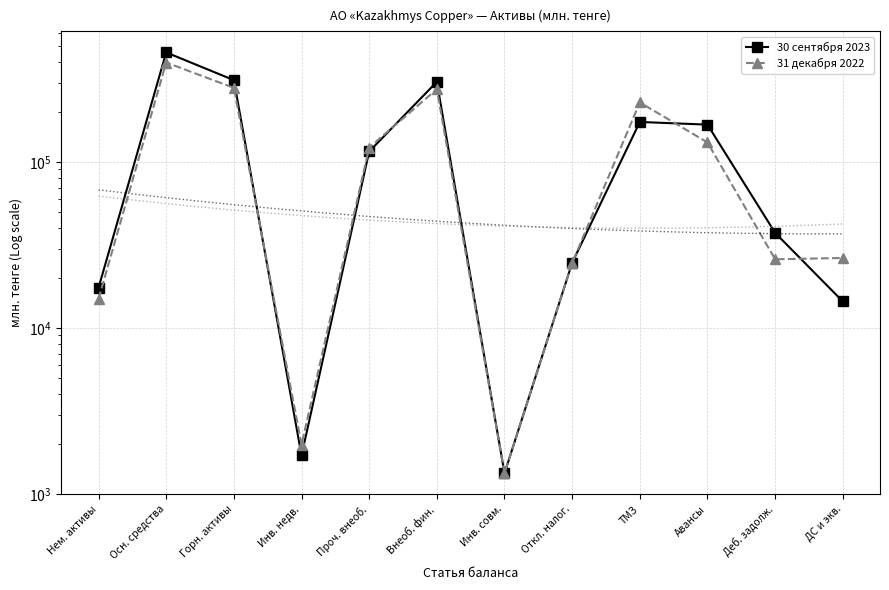

At how many categories does at least one series exceed 127377?

5